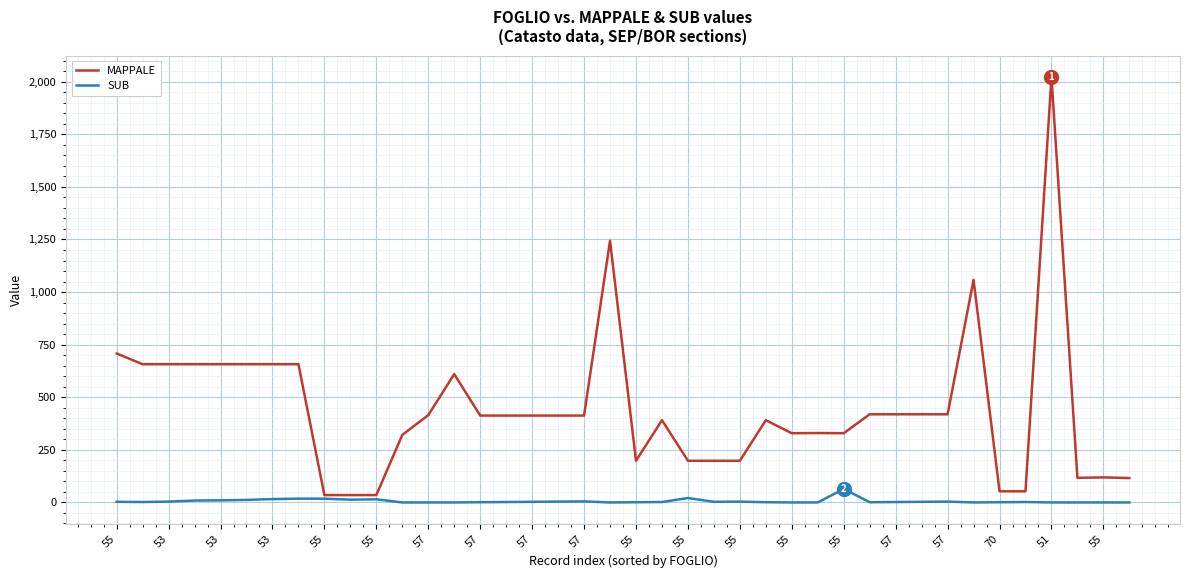

True or false: SUB has more than 1 interior local peaks.

True